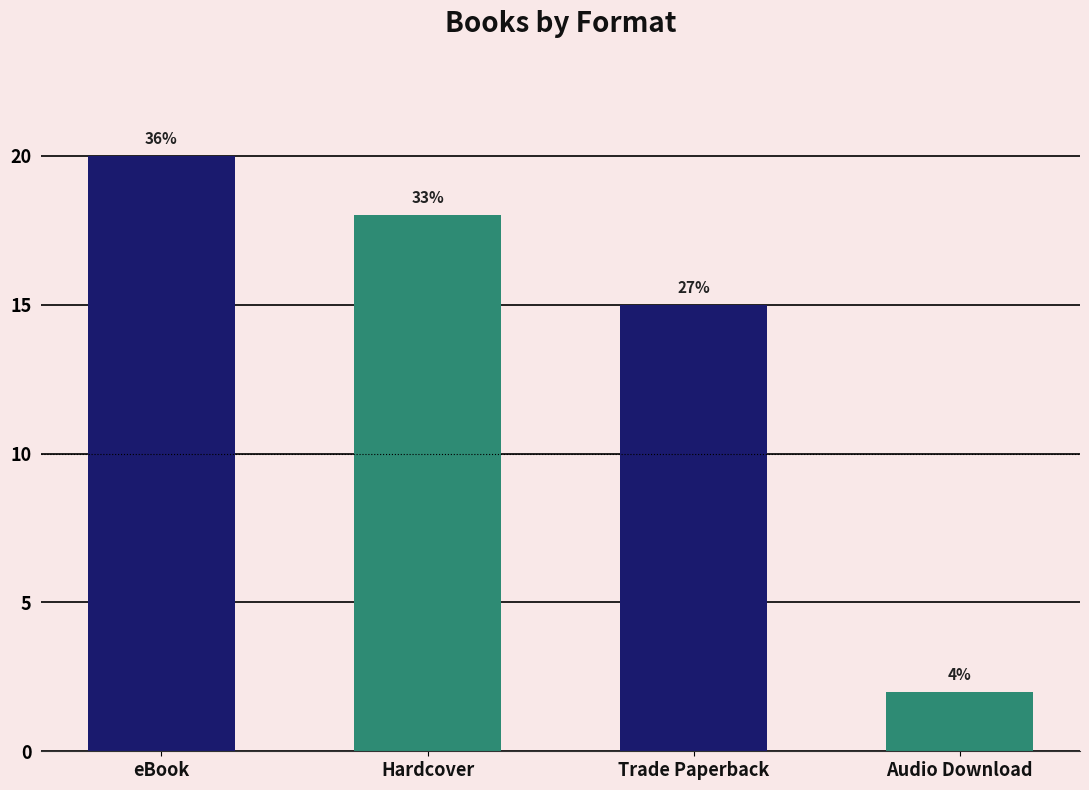

What is the label of the 4th bar from the right?

eBook